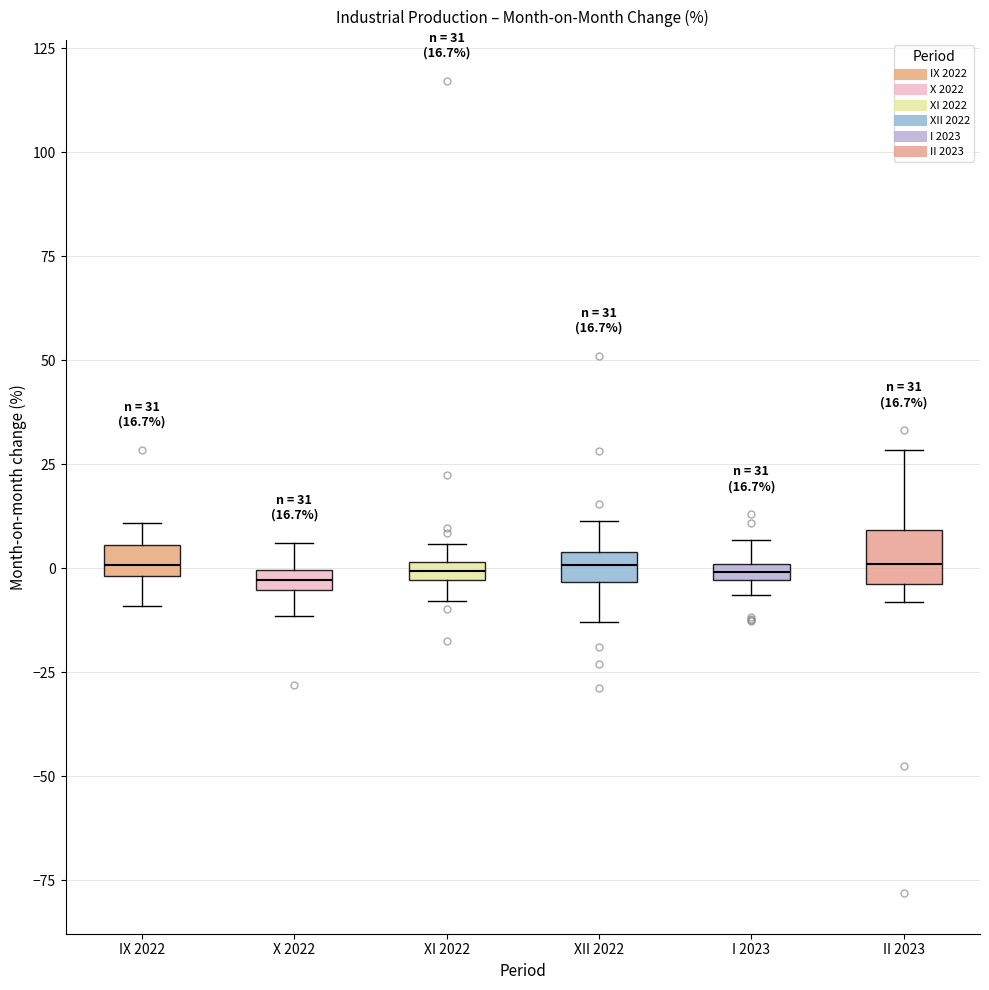

Which box is the tallest, from its lower edge to its upper edge?

II 2023